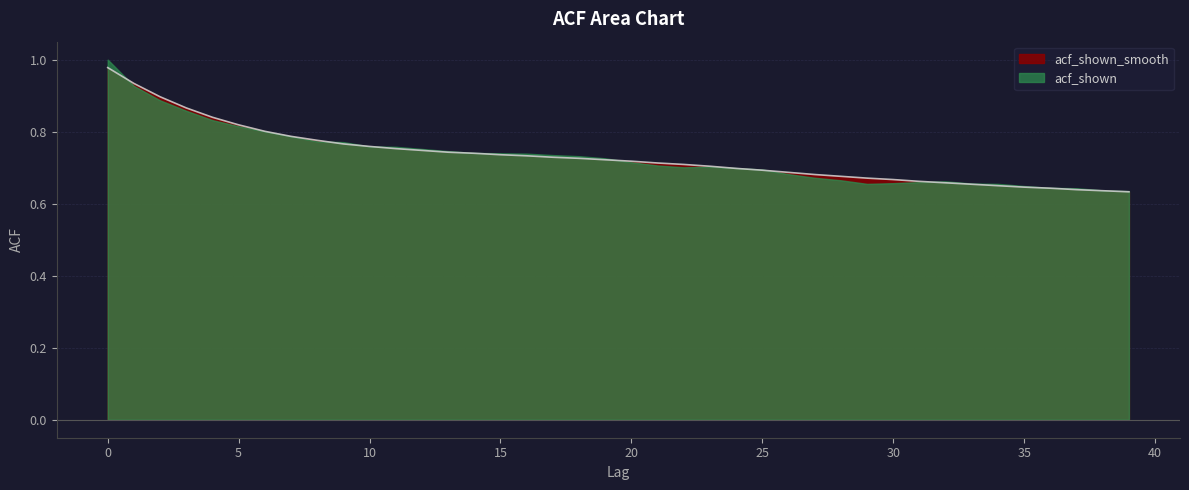

Reading left to right, extract all data points from this chart.

0=1.0	1=0.9	2=0.9	3=0.9	4=0.8	5=0.8	6=0.8	7=0.8	8=0.8	9=0.8	10=0.8	11=0.8	12=0.7	13=0.7	14=0.7	15=0.7	16=0.7	17=0.7	18=0.7	19=0.7	20=0.7	21=0.7	22=0.7	23=0.7	24=0.7	25=0.7	26=0.7	27=0.7	28=0.7	29=0.7	30=0.7	31=0.7	32=0.7	33=0.7	34=0.7	35=0.6	36=0.6	37=0.6	38=0.6	39=0.6